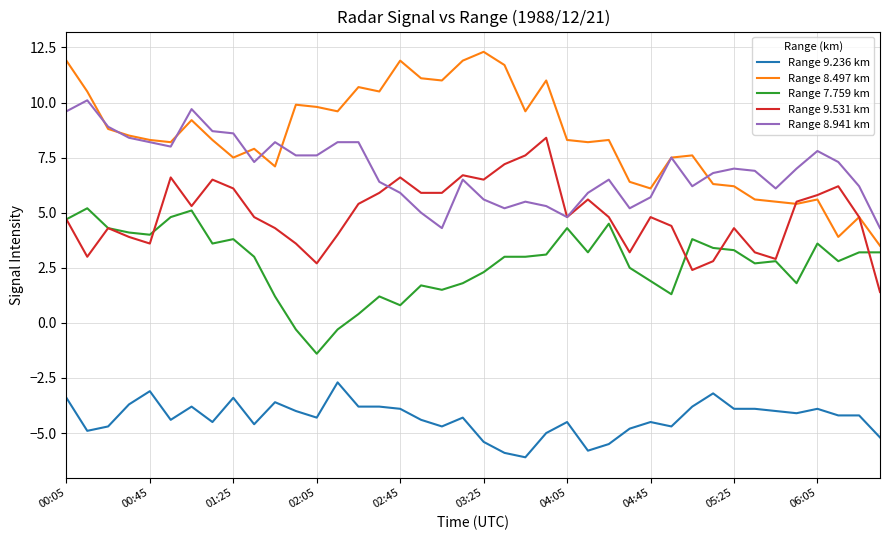

True or false: Range 9.236 km and Range 8.941 km cross at least once.

False